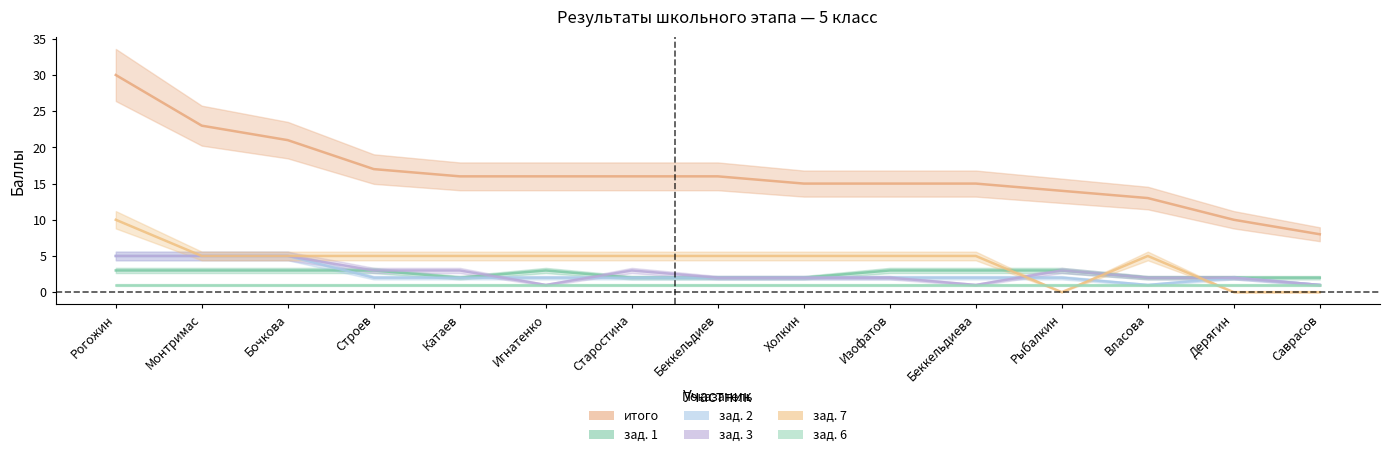

How many interior local peaks does the зад. 3 series have?

2